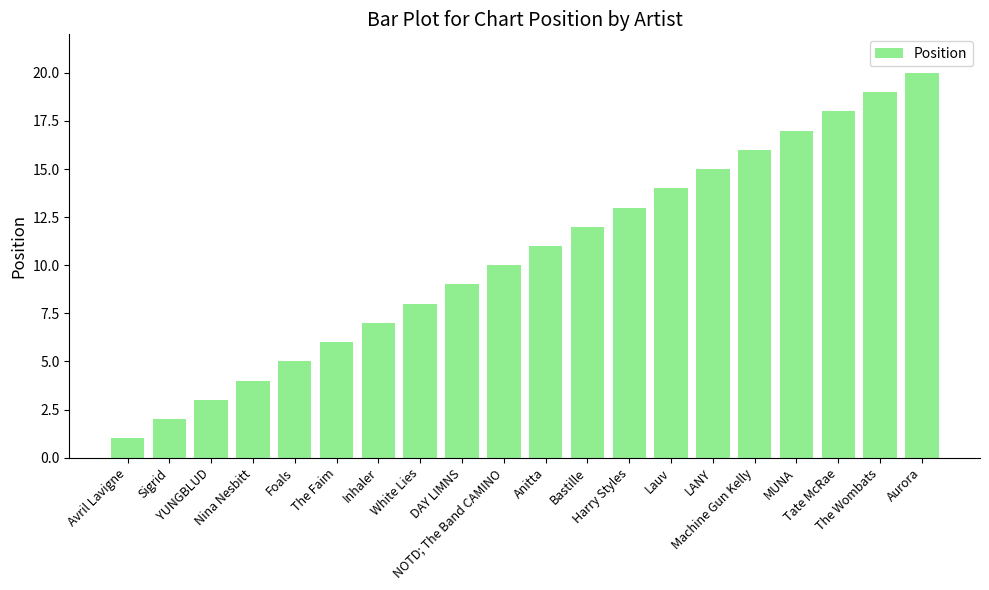

Are the bars grouped side by side (vs. stacked)?

No